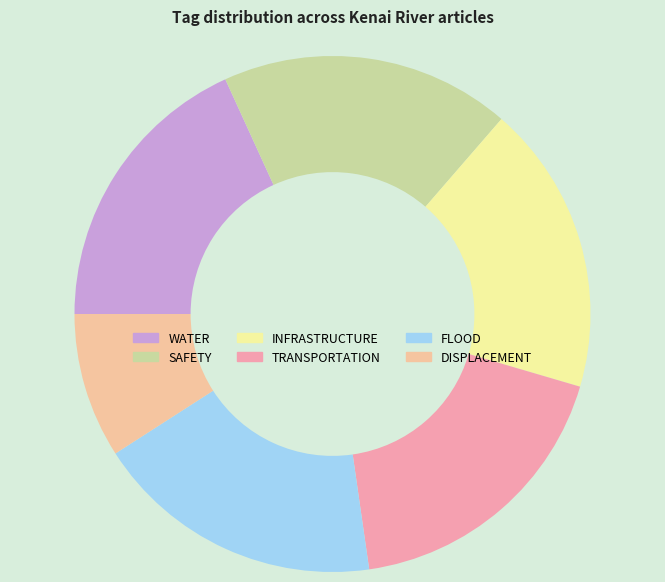

Is the sum of SAFETY and WATER greater than half?

No